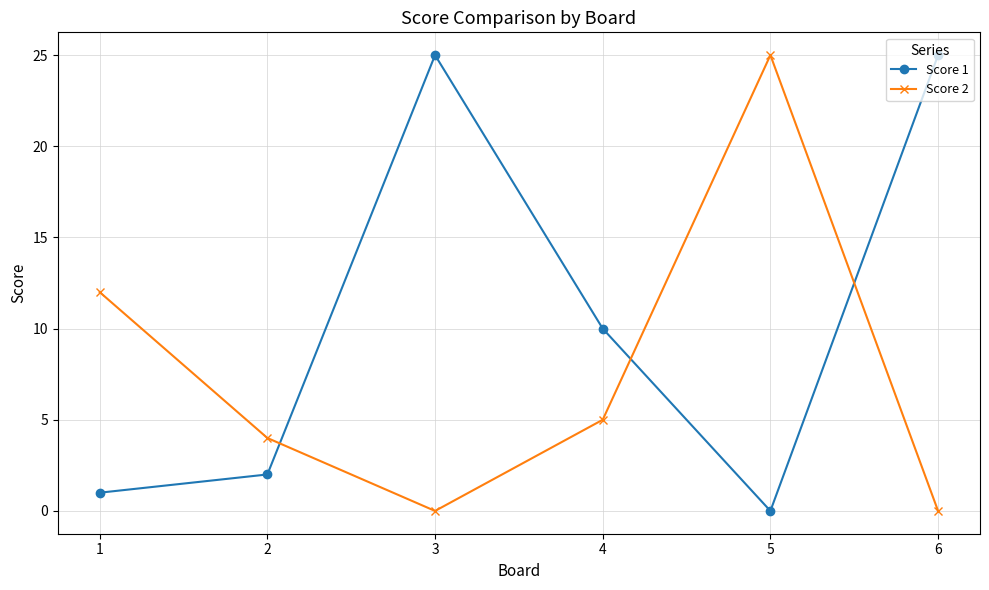

What is the greatest value displayed?

25